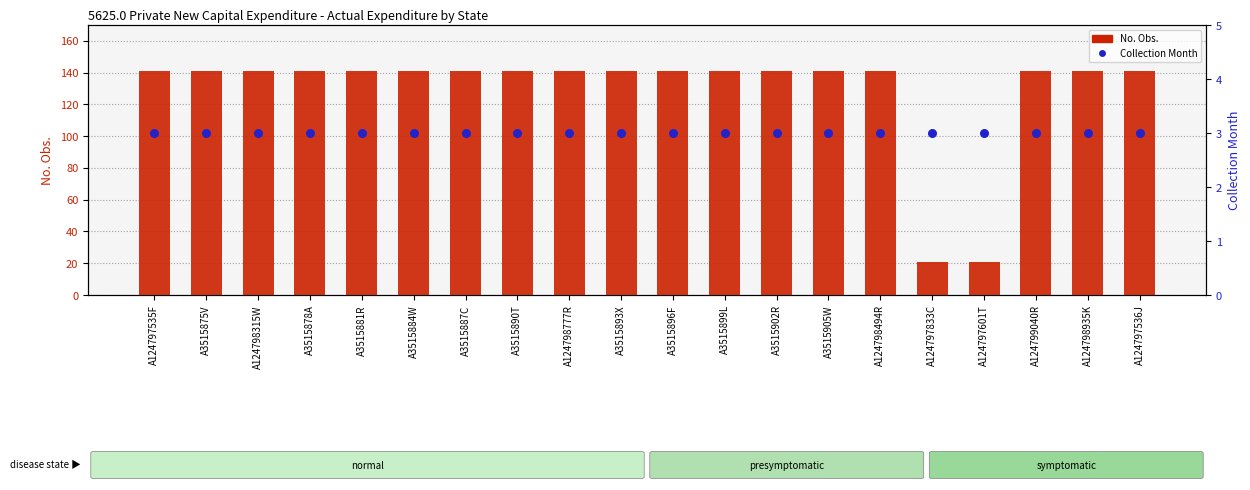

Which series reaches the maximum Y coordinate?

No. Obs.